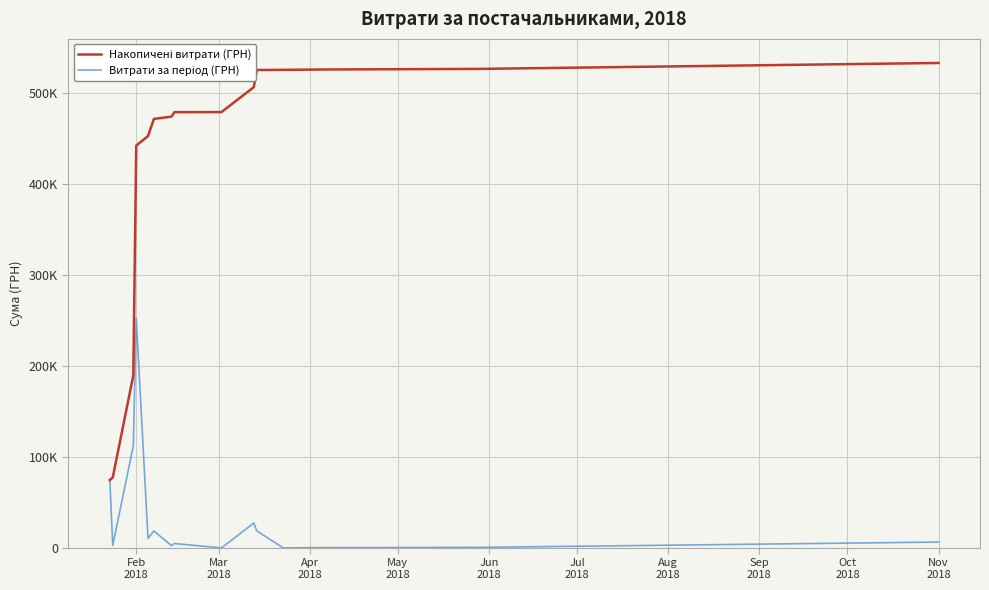

Does the chart have visible grid lines?

Yes